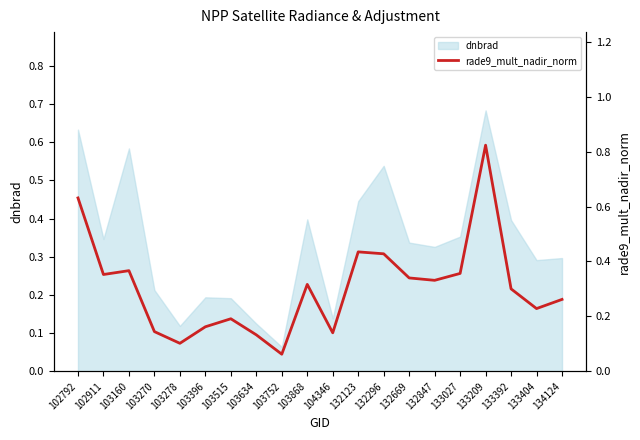

What is the value of the 12th point from the left?

0.4